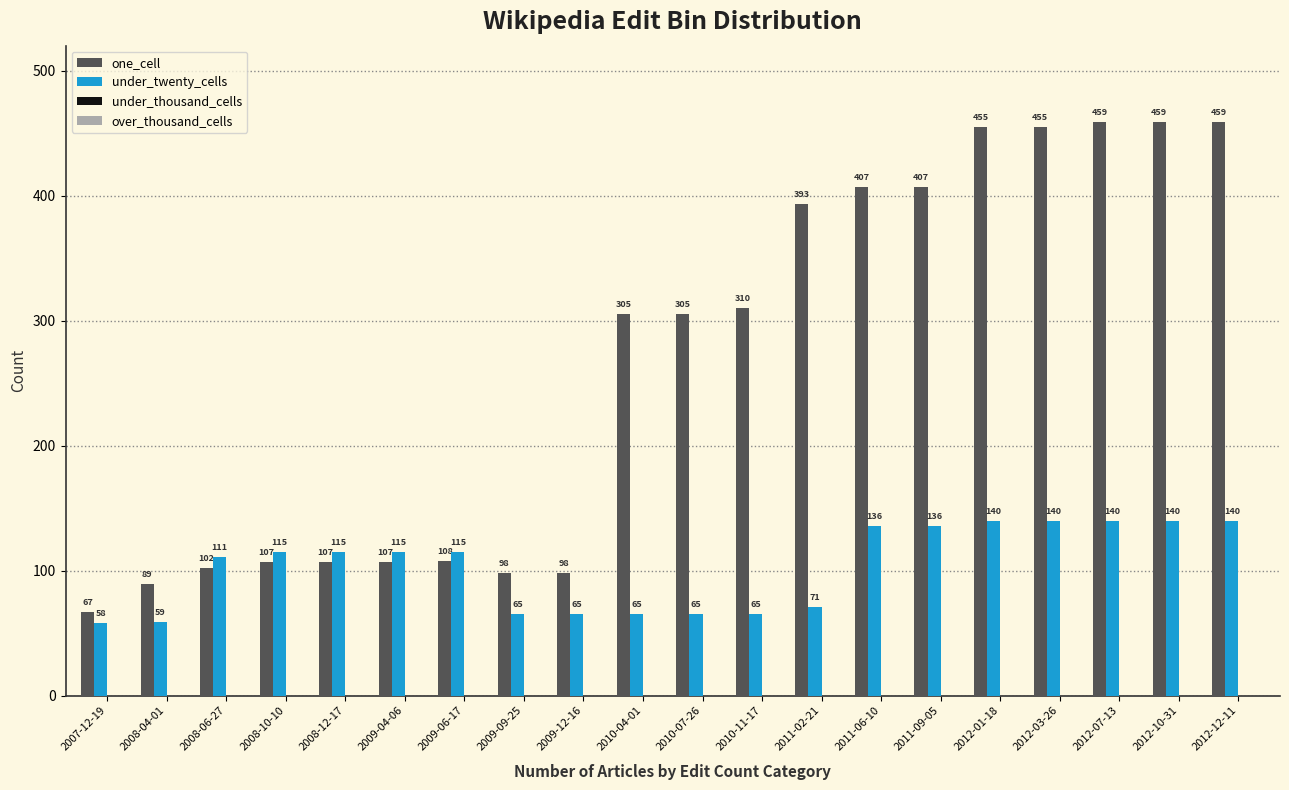

Which label corresponds to the smallest value in the chart?

2007-12-19